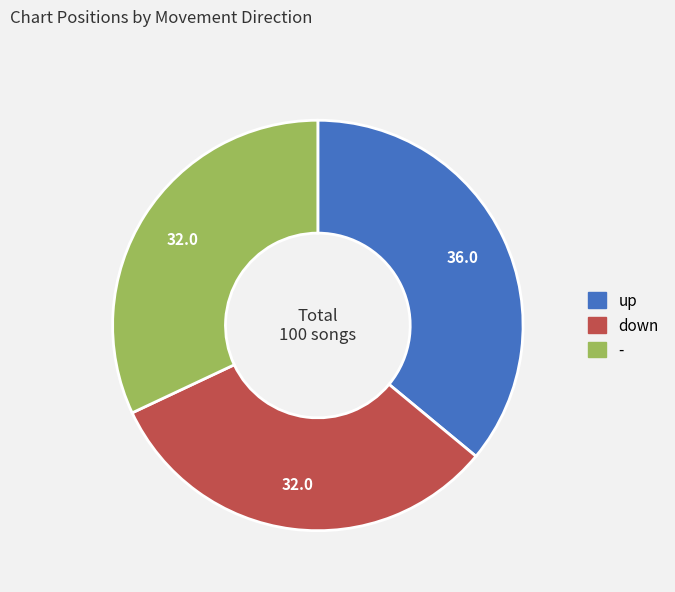

What is the largest slice in the pie chart?

up